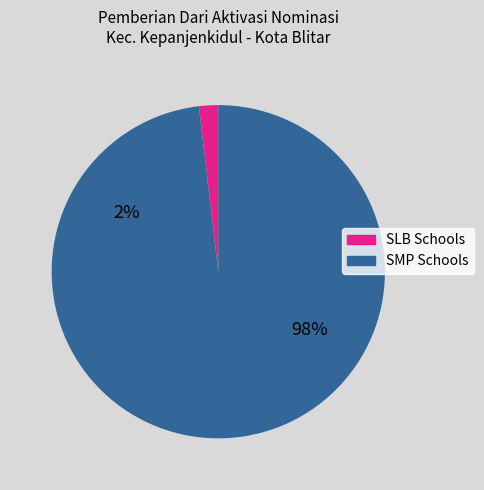

Does SMP BUSTANUL MUTAALLIMIN account for over 50% of the chart?

No